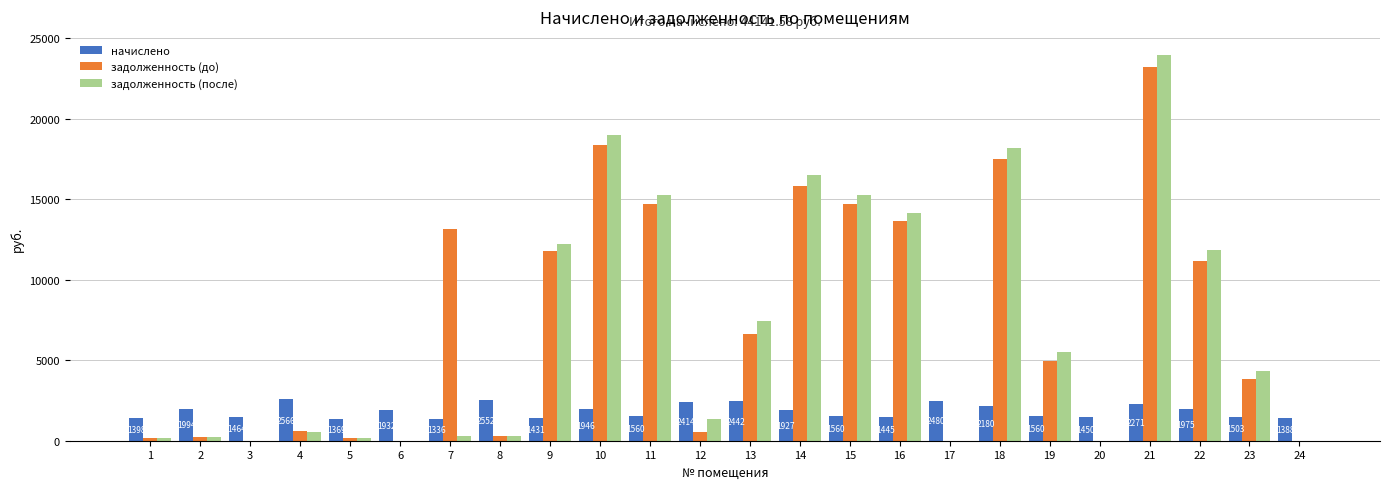

Count the number of data series in this chart.

3